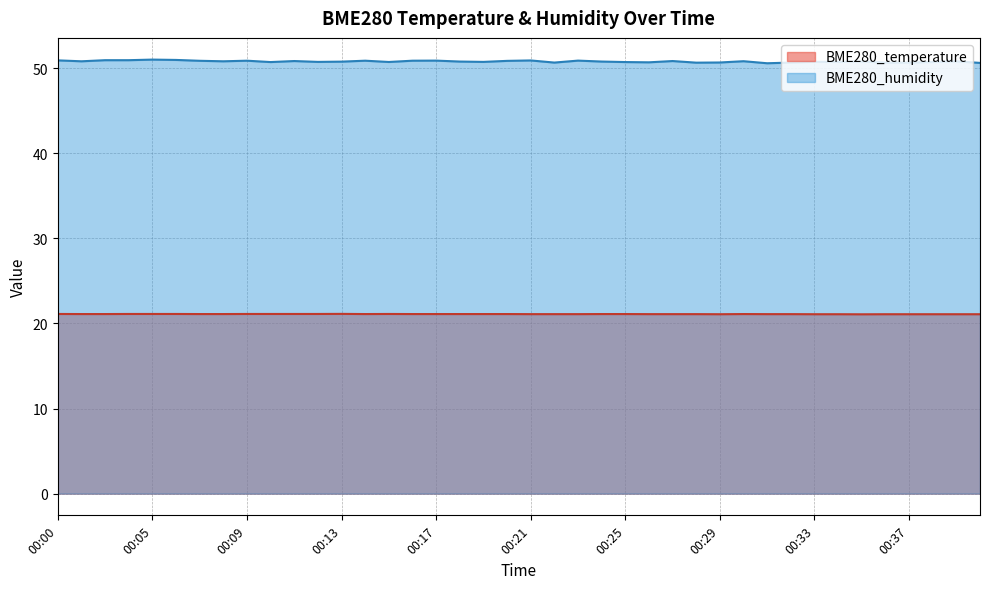

What value does the BME280_temperature series have at 00:07?

21.1